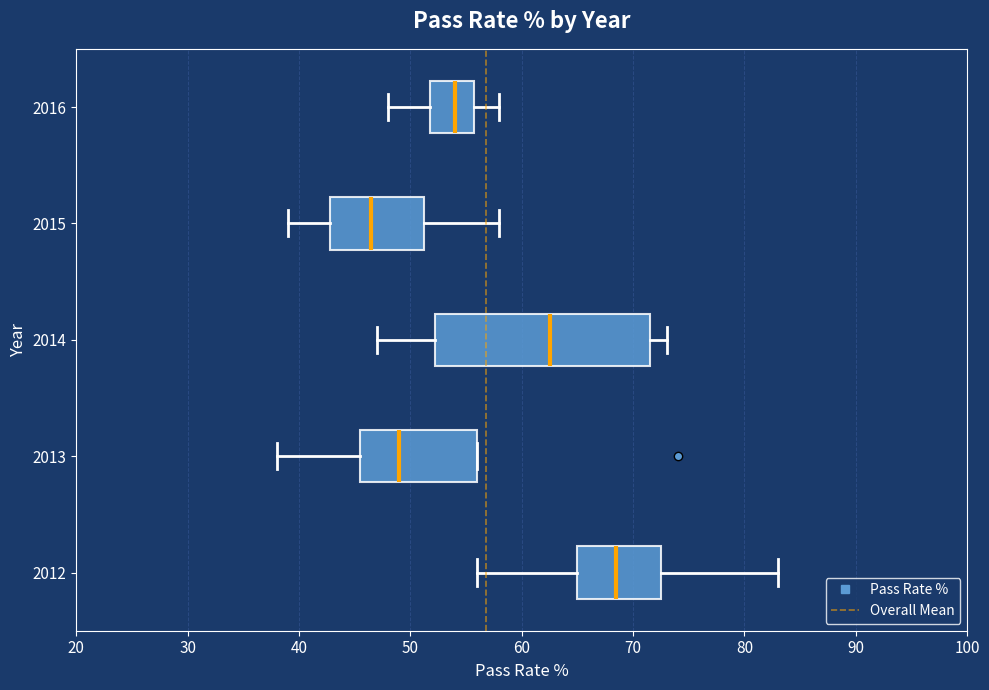

Which box is the widest, from its left edge to its right edge?

2014